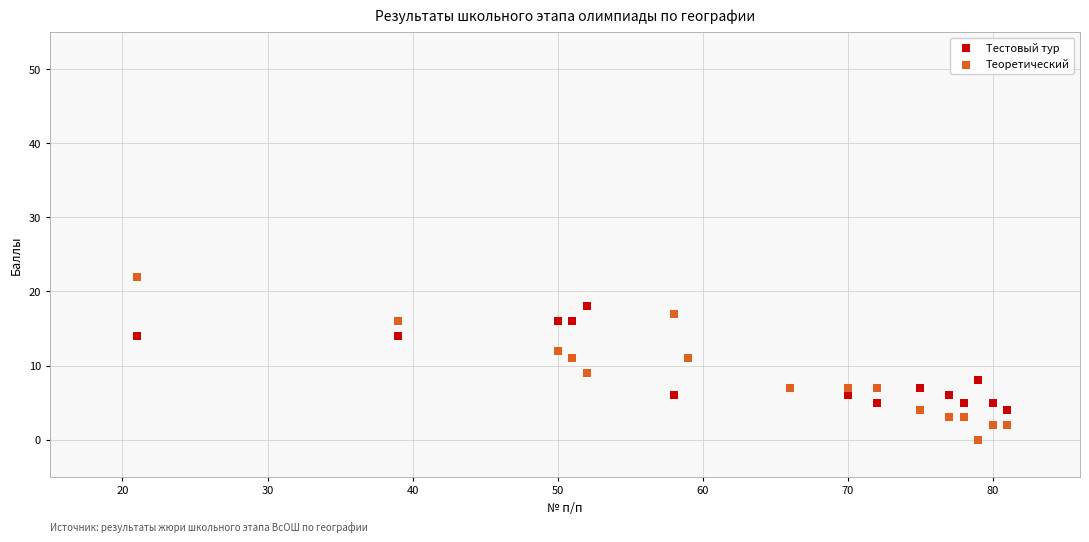

Which series contains the lowest Y value?

Теоретический